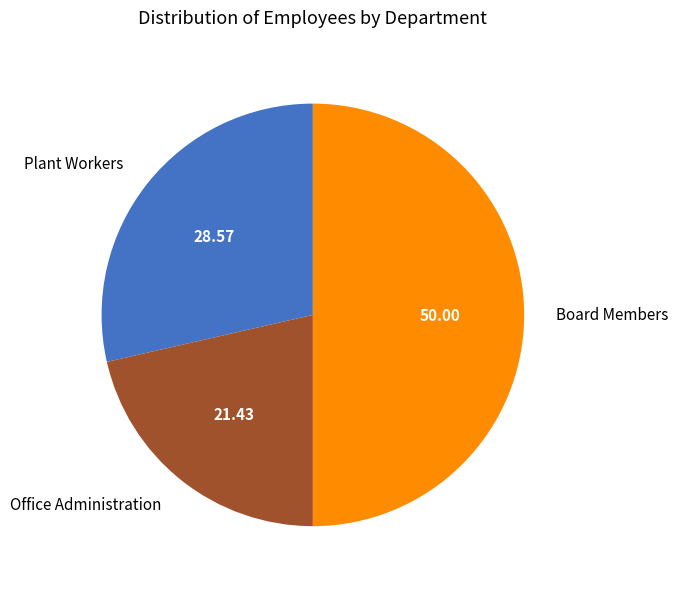

Rank the categories by value from highest to lowest.

Board Members, Plant Workers, Office Administration